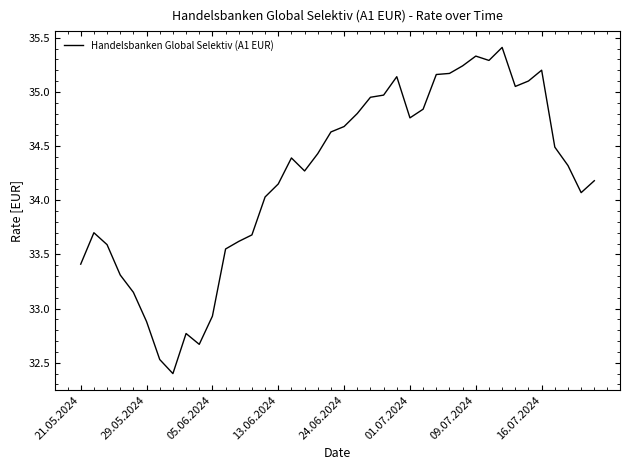

What is the minimum value shown in the chart?

32.4